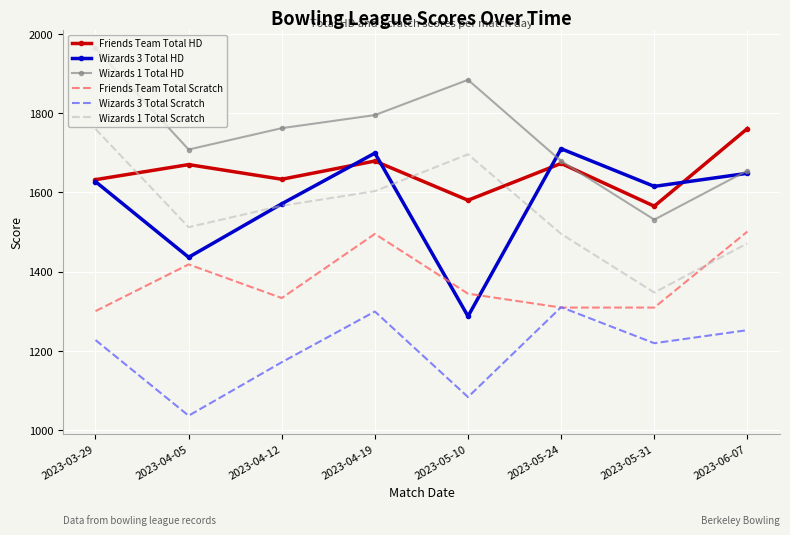

True or false: Friends Team Total HD and Friends Team Total Scratch intersect in this chart.

False